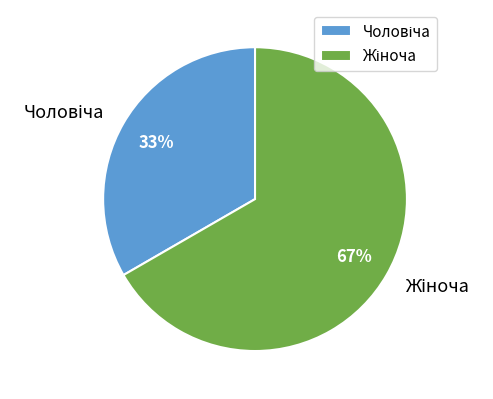

Is there any slice that represents more than half of the pie?

Yes